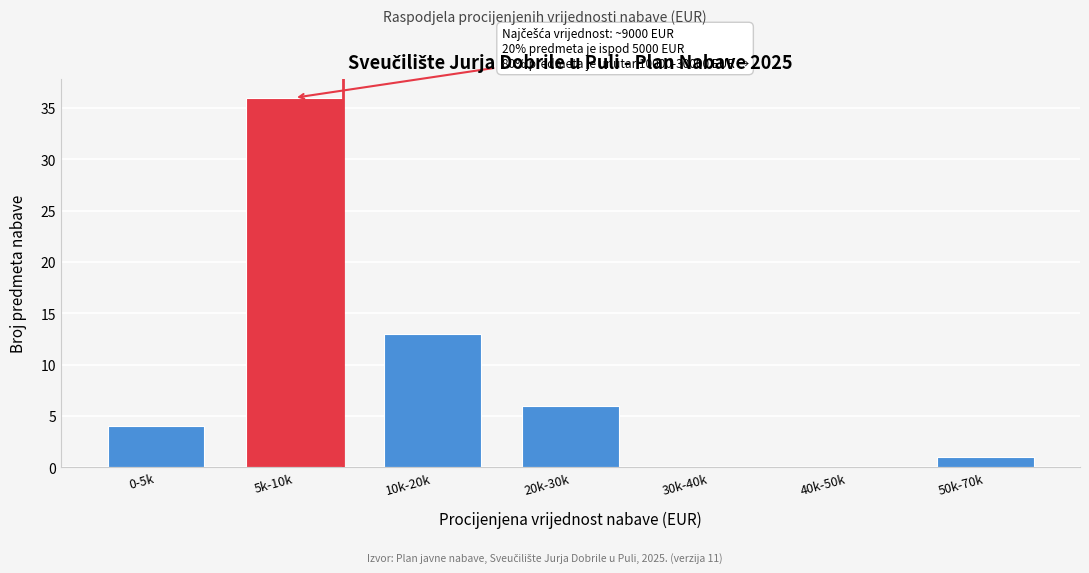

Reading left to right, transcribe all the data shown in this chart.

0-5k=4	5k-10k=36	10k-20k=13	20k-30k=6	30k-40k=0	40k-50k=0	50k-70k=1